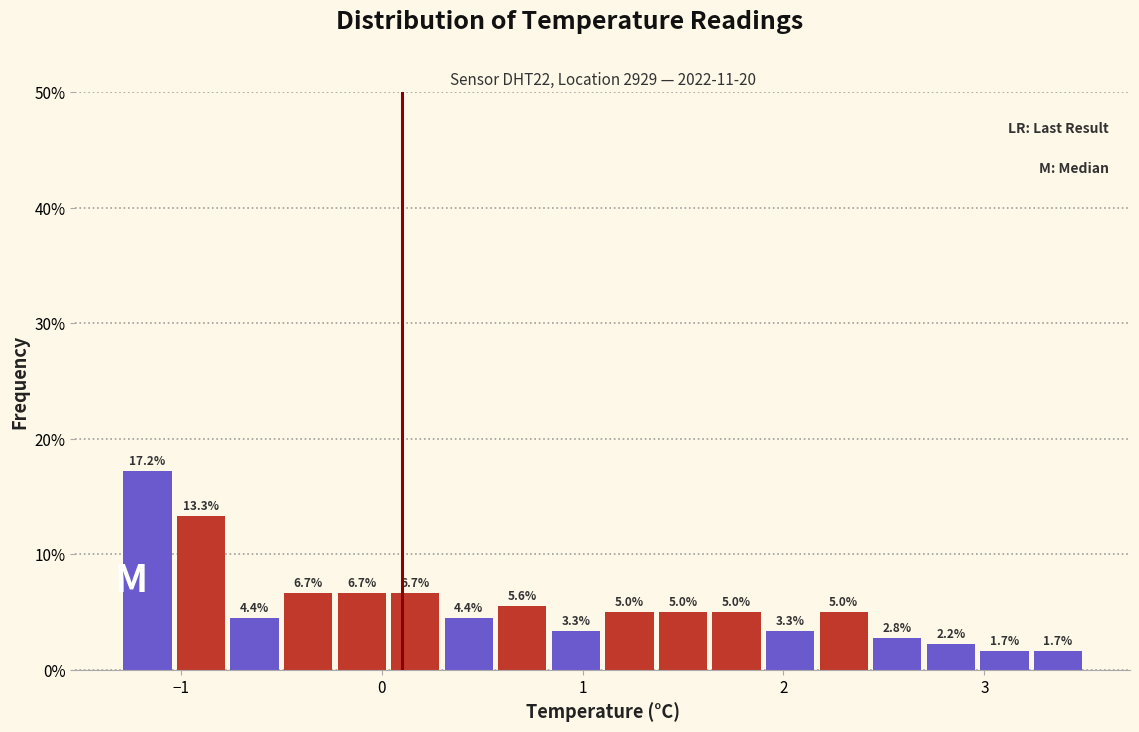

Read against the x-axis, roughly where is the centre of the tallest bar?

-1.2